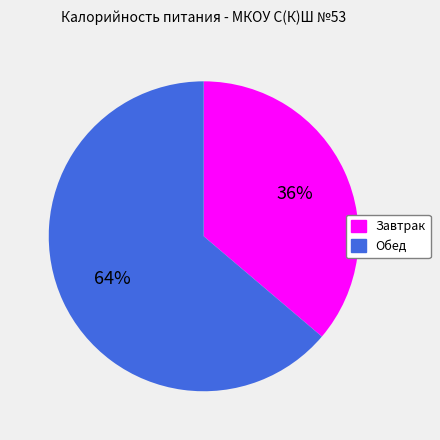

Combined, do Обед and Завтрак account for over 50%?

Yes